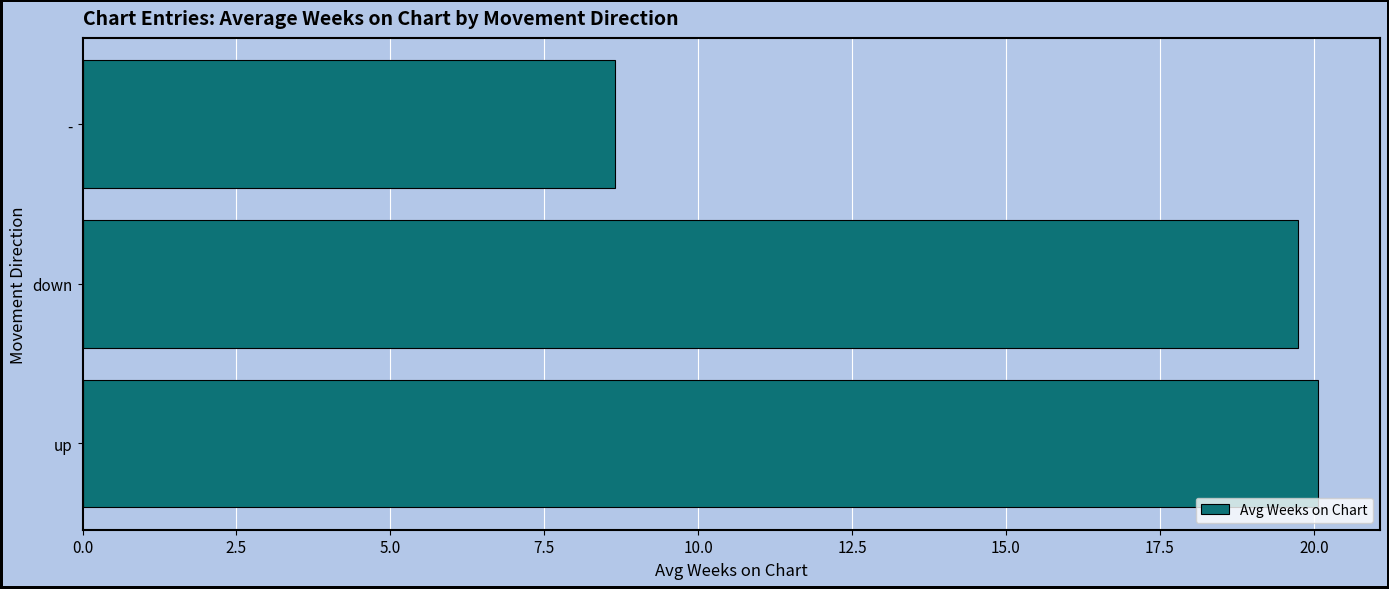

What is the difference between the maximum and minimum values?

11.4